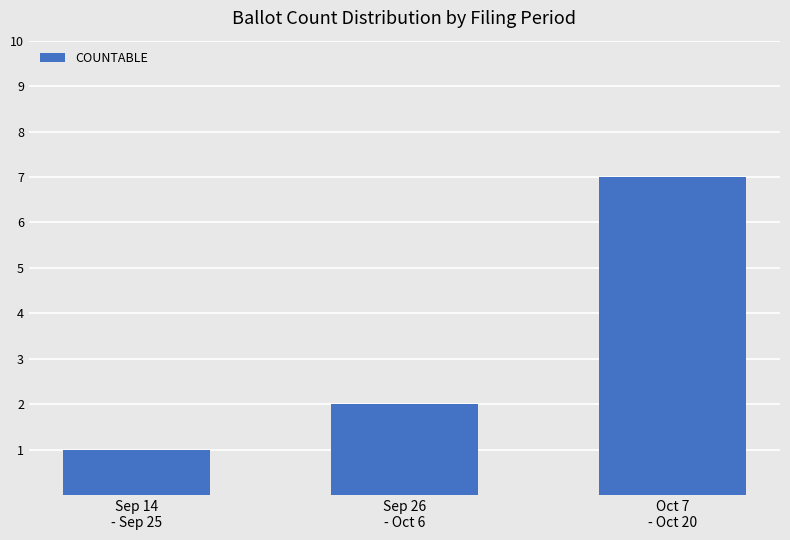

What is the sum of the values at Sep 14
- Sep 25 and Sep 26
- Oct 6?

3